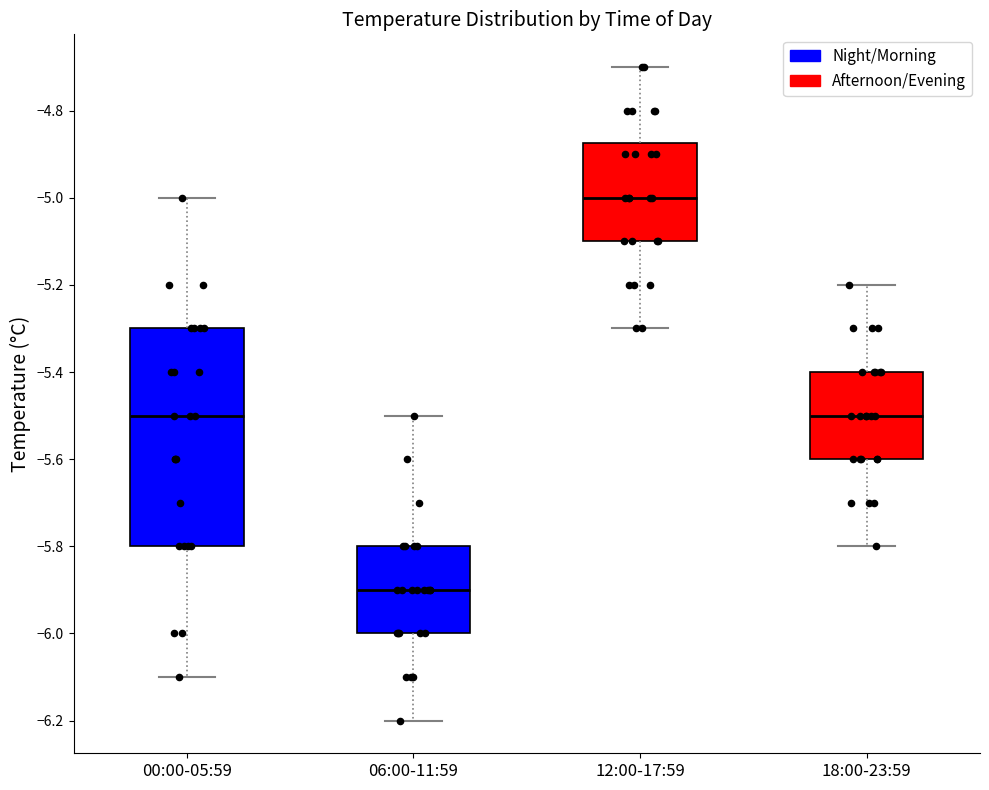

Reading left to right, transcribe this box plot: for each box, give where its median line is, the range the box spans, and where its two whiskers end, as read against the y-axis. The values are not printed on the chart, so give them approximately, as read against the axis.

00:00-05:59: median -5.50, box -5.80 to -5.30, whiskers -6.10 to -5.00
06:00-11:59: median -5.90, box -6.00 to -5.80, whiskers -6.20 to -5.50
12:00-17:59: median -5.00, box -5.10 to -4.88, whiskers -5.30 to -4.70
18:00-23:59: median -5.50, box -5.60 to -5.40, whiskers -5.80 to -5.20